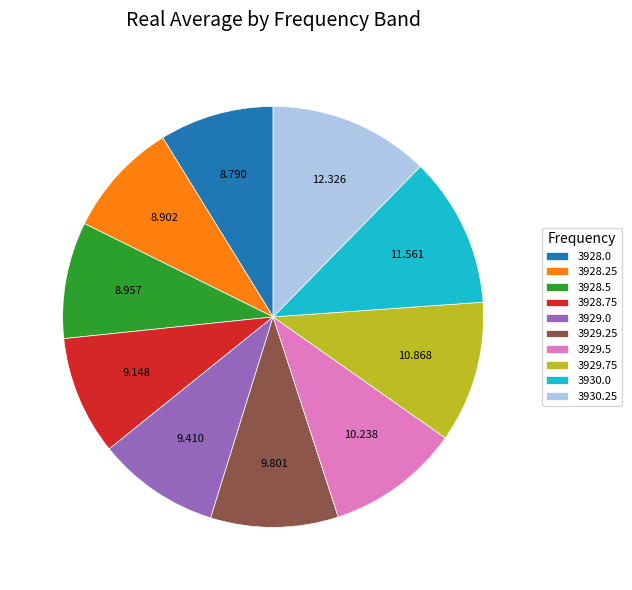

Does 3929.25 account for over 50% of the chart?

No